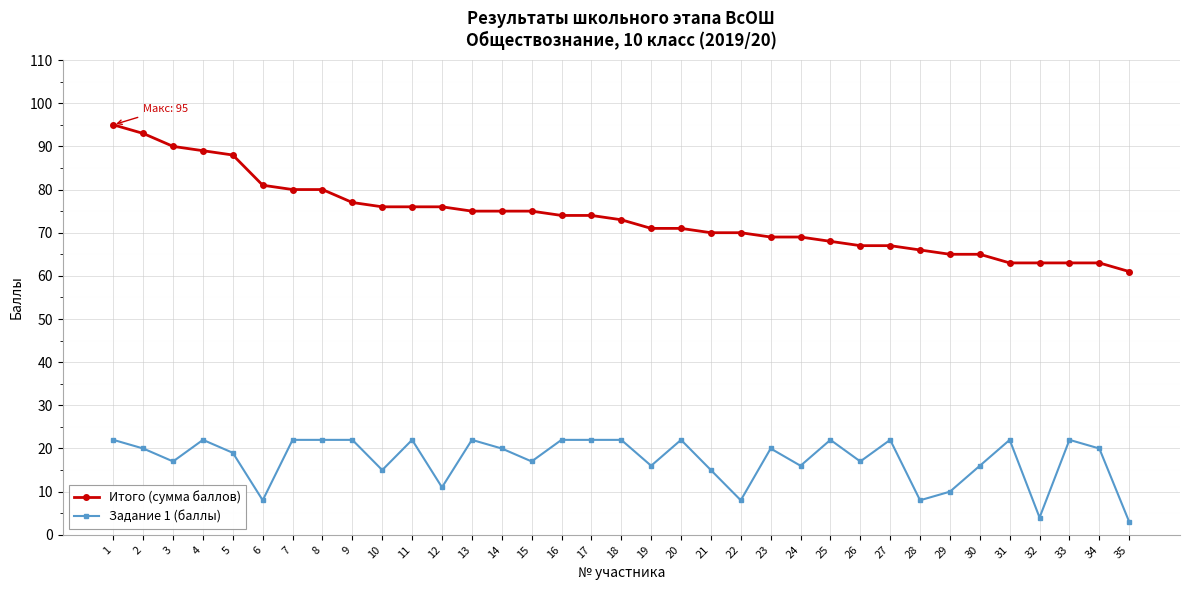

How many series are shown in this chart?

2